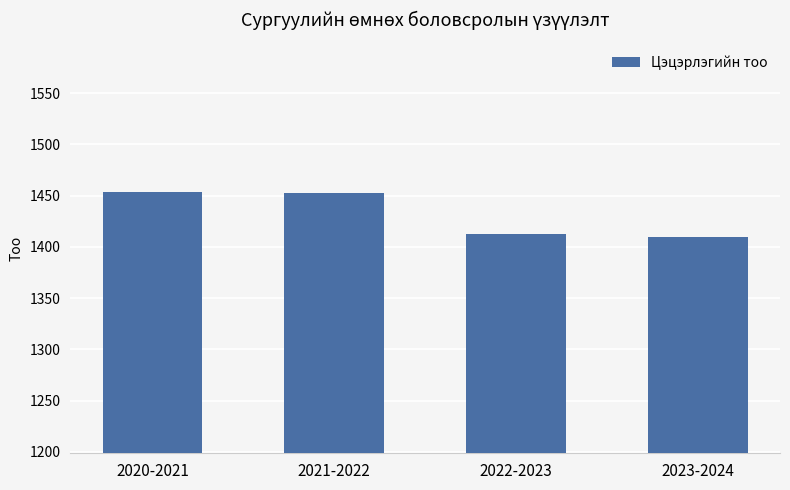

Where does the data first go above 1453?

2020-2021